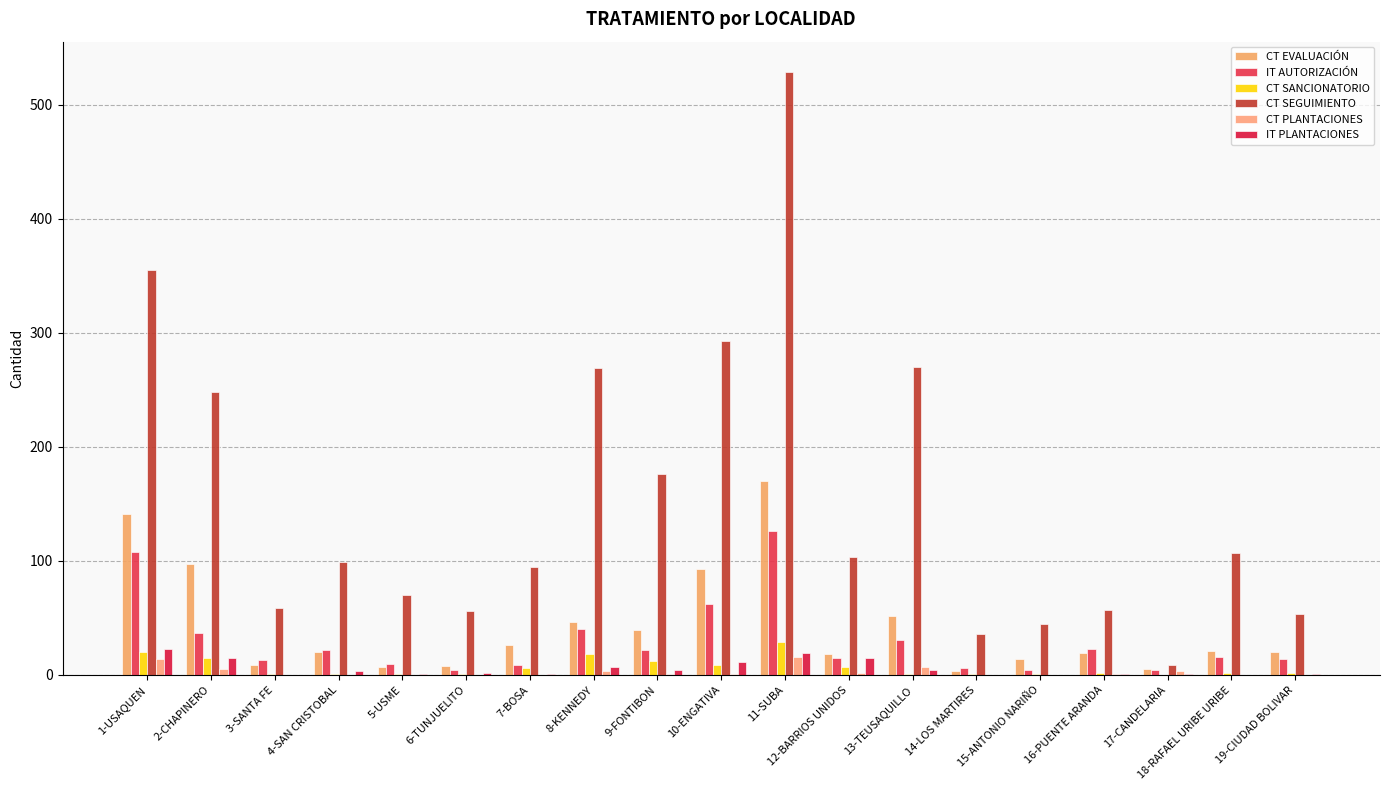

What is the difference between the maximum and minimum values in the CT EVALUACIÓN series?

167